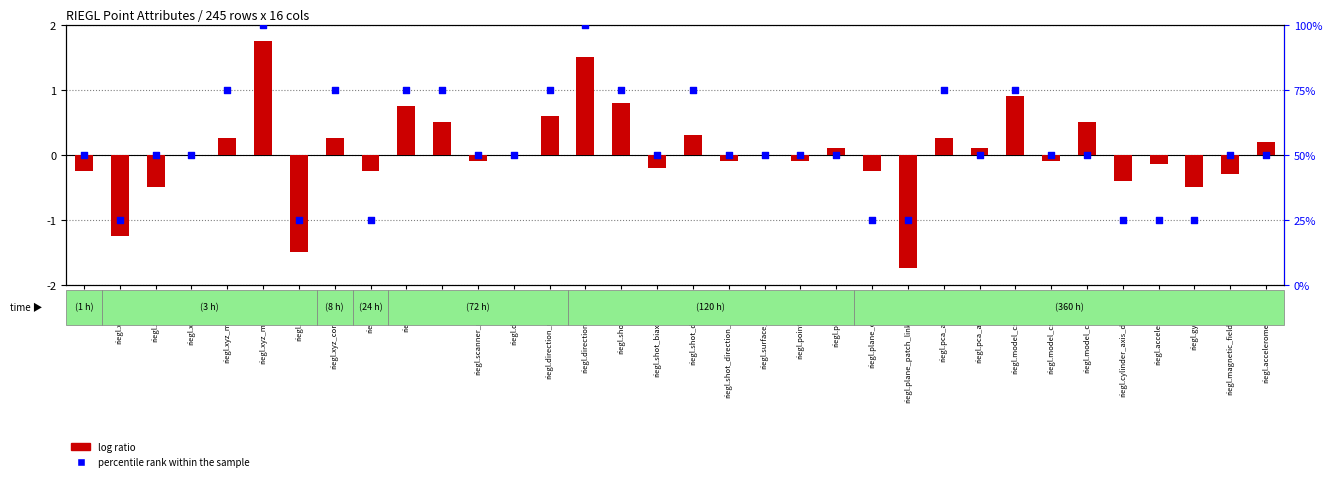

What are all the series names shown in the legend?

log ratio, percentile rank within the sample